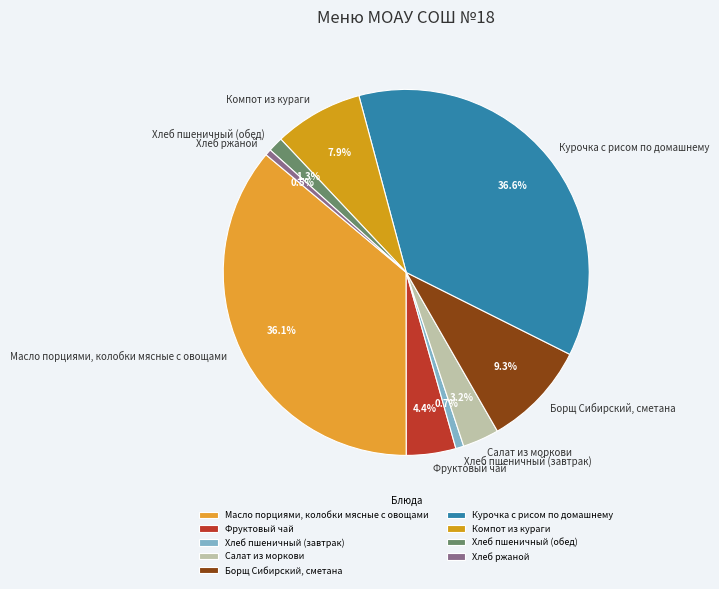

Rank the categories by value from lowest to highest.

Хлеб ржаной, Хлеб пшеничный (завтрак), Хлеб пшеничный (обед), Салат из моркови, Фруктовый чай, Компот из кураги, Борщ Сибирский, сметана, Масло порциями, колобки мясные с овощами, Курочка с рисом по домашнему